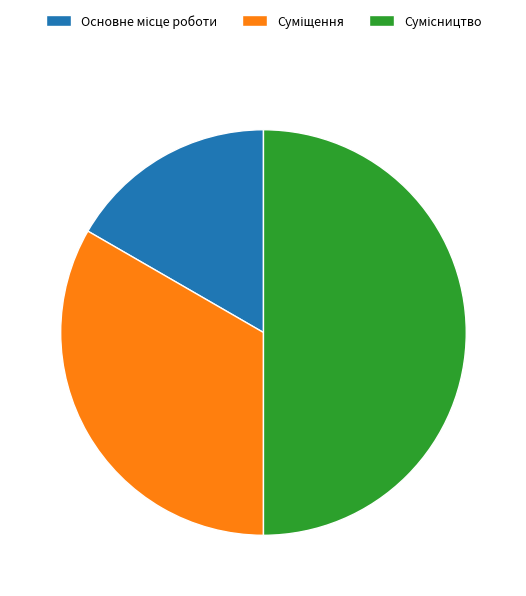

To the nearest percent, what is the combined percentage of Сумісництво and Суміщення?

83%